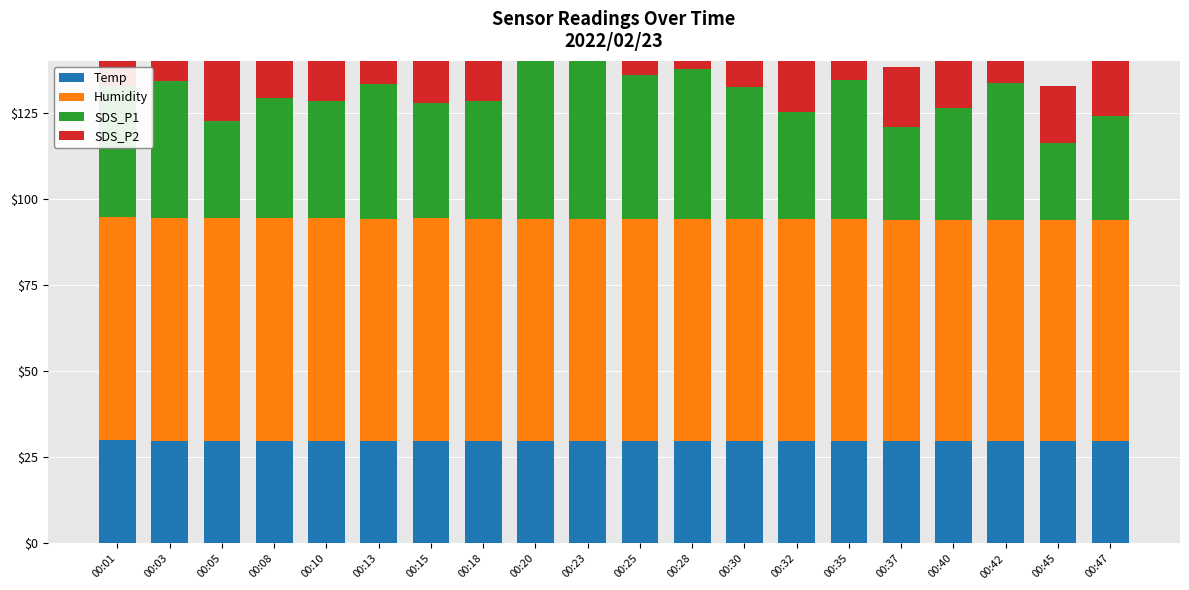

Which series has the largest range (max minus min)?

SDS_P1